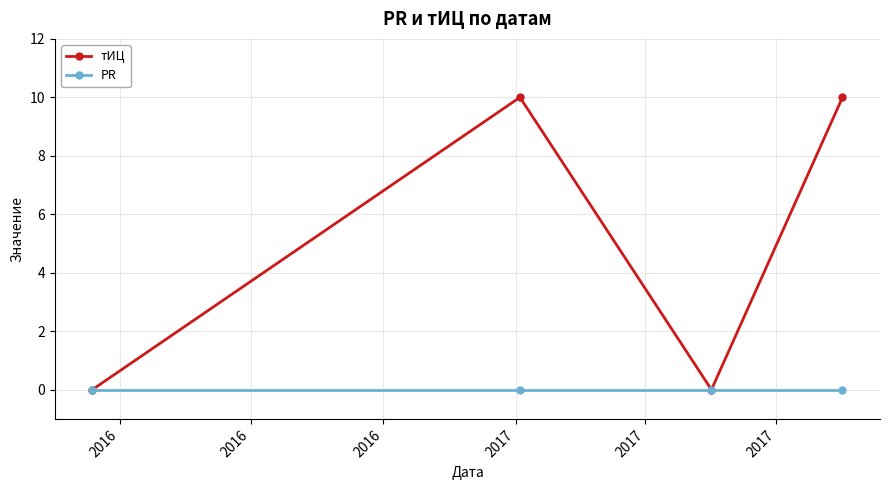

At how many categories does at least one series exceed 6?

2